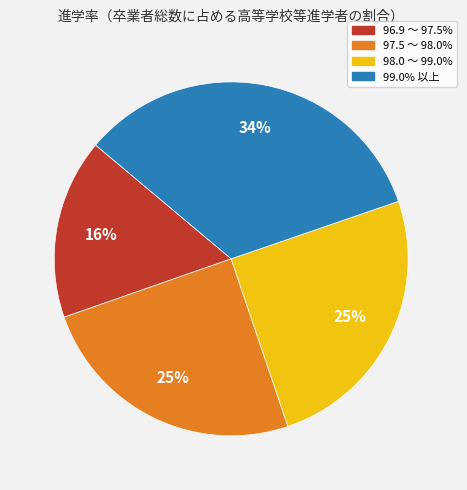

What is the ratio of the value at 97.5 〜 98.0% to the value at 99.0% 以上?

0.7